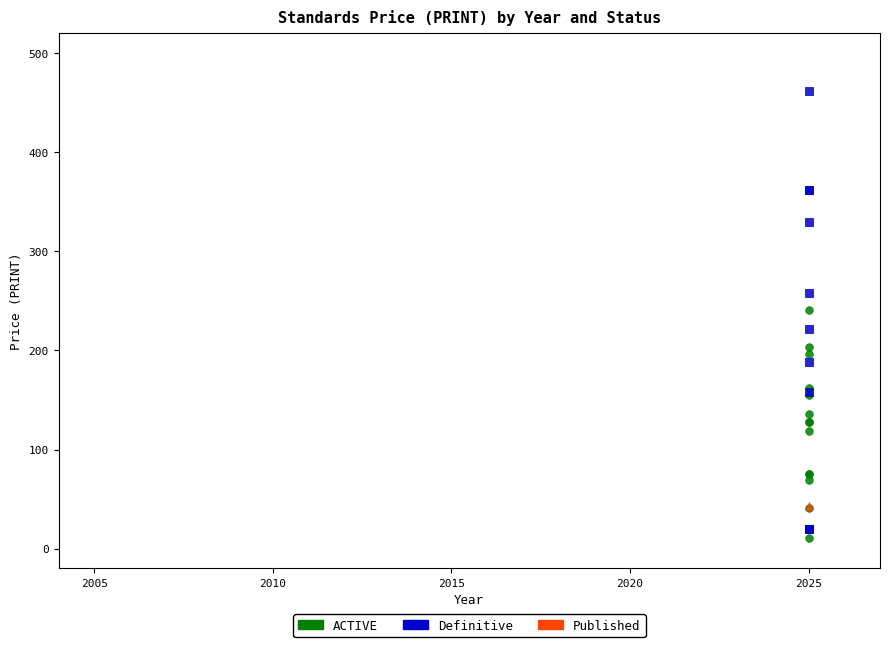

Which series contains the lowest Y value?

ACTIVE